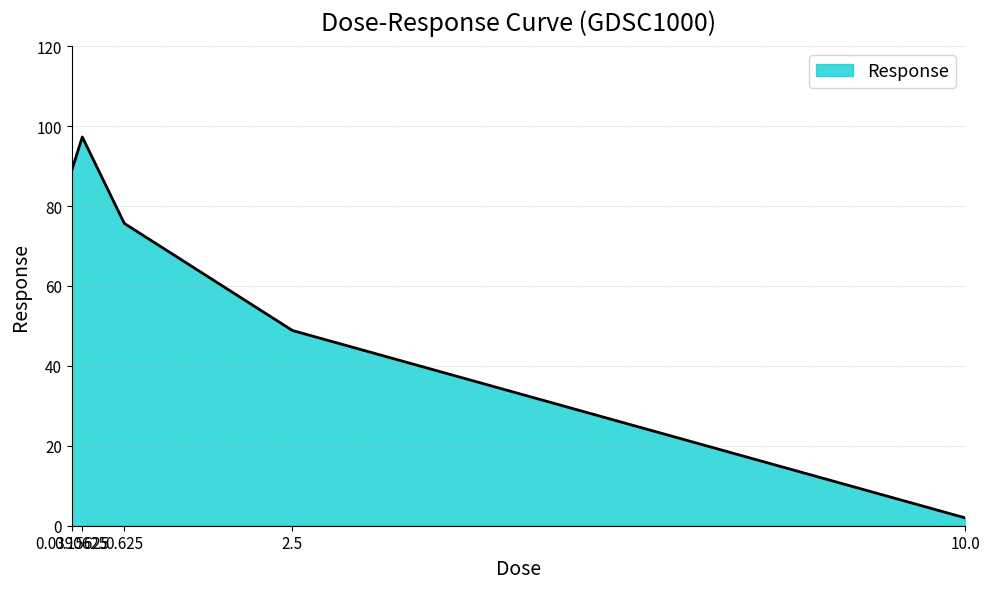

Reading left to right, extract all data points from this chart.

0.0390625=89.0	0.15625=97.3	0.625=75.7	2.5=48.9	10.0=2.0